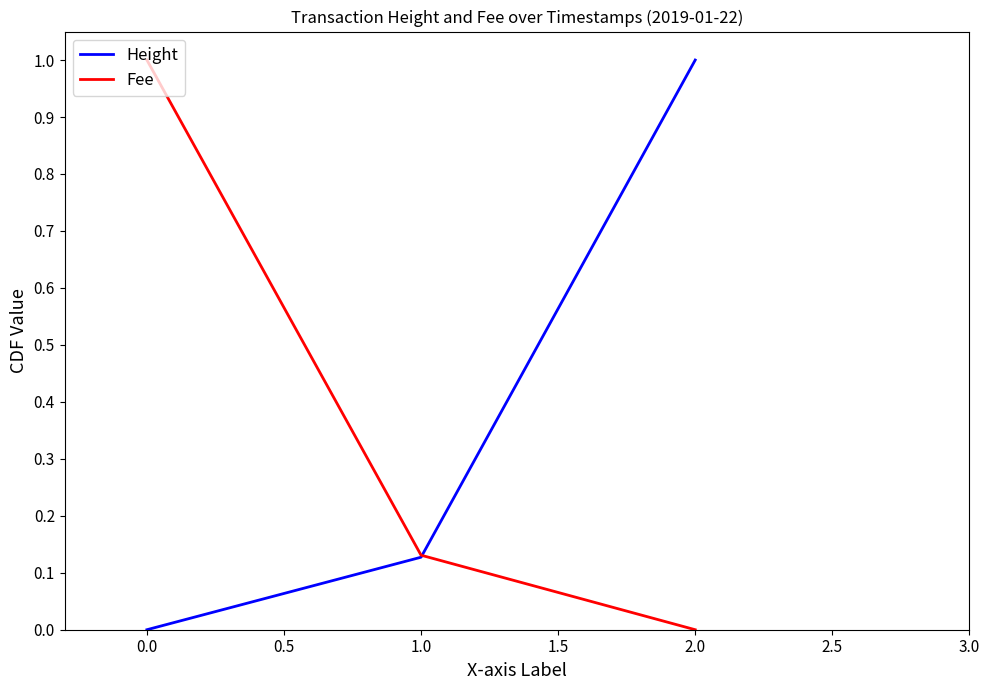

How many positive values does the Fee series have?

2